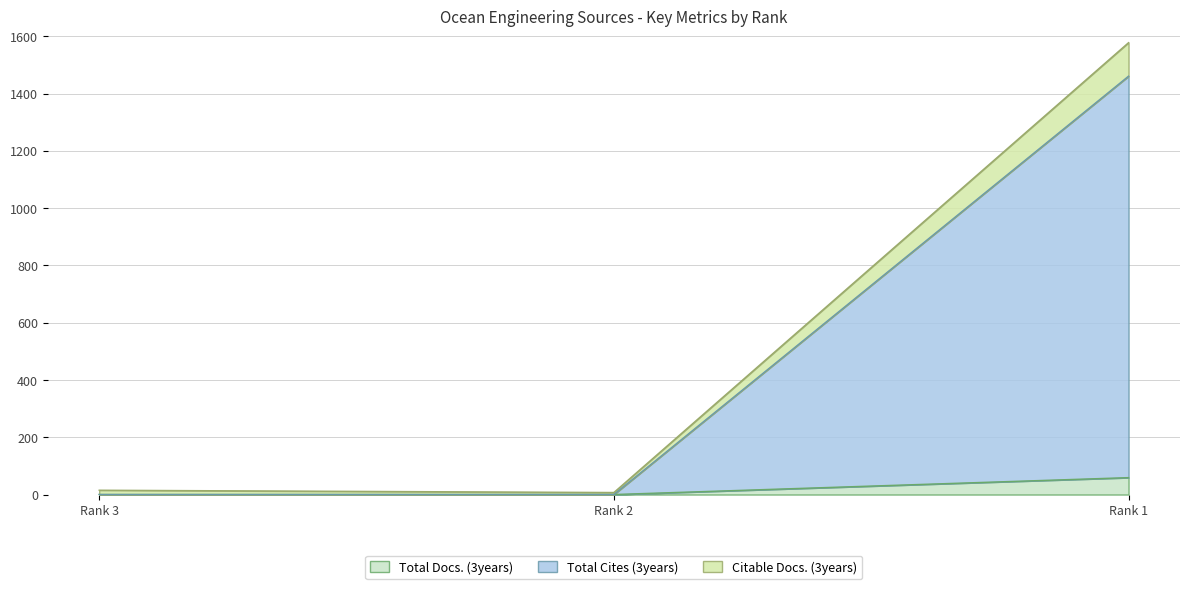

Reading left to right, transcribe the values for Total Docs. (3years).

Rank 3=0	Rank 2=0	Rank 1=59